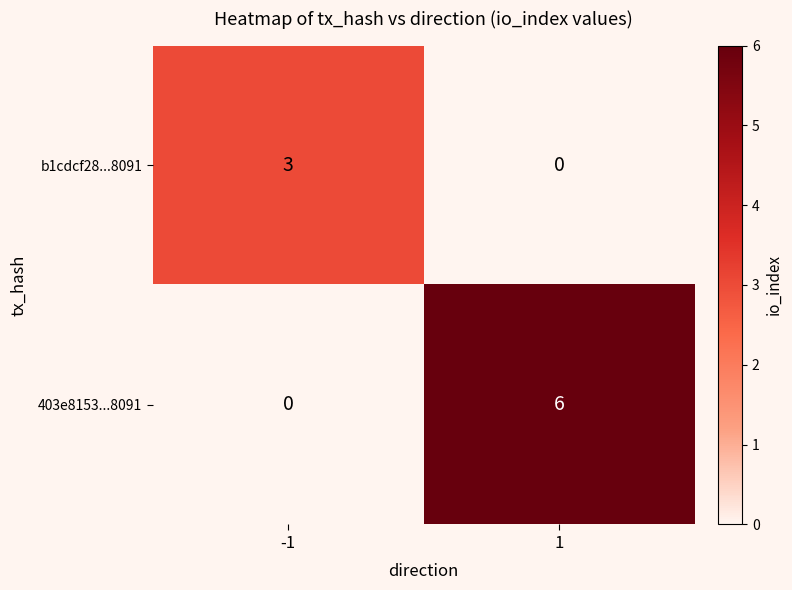

What is the maximum value shown in the chart?

6